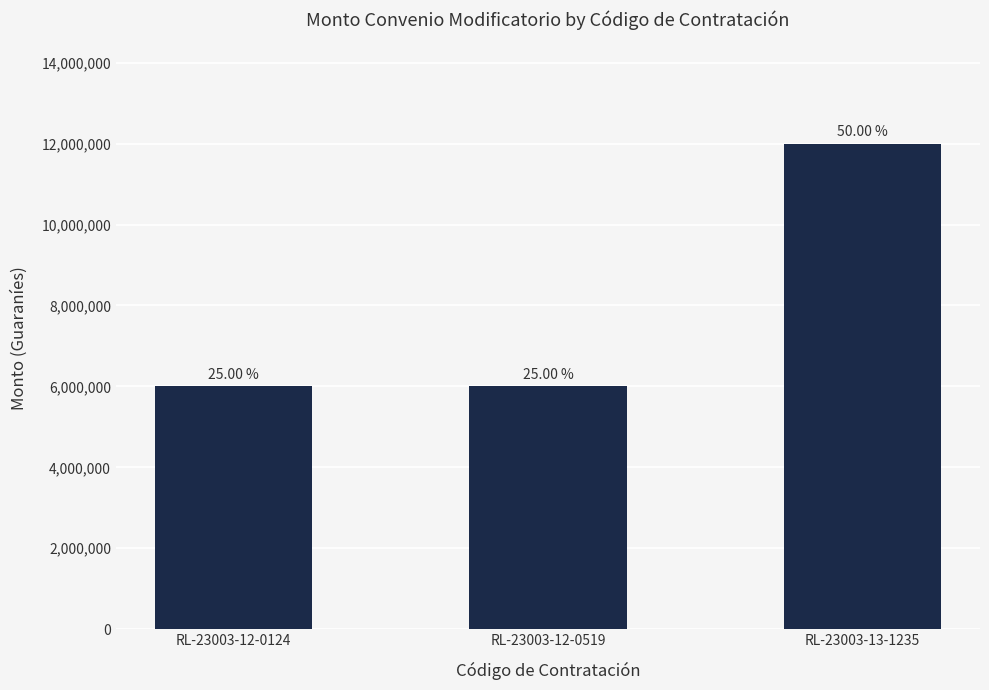

What is the greatest value displayed?

12000000